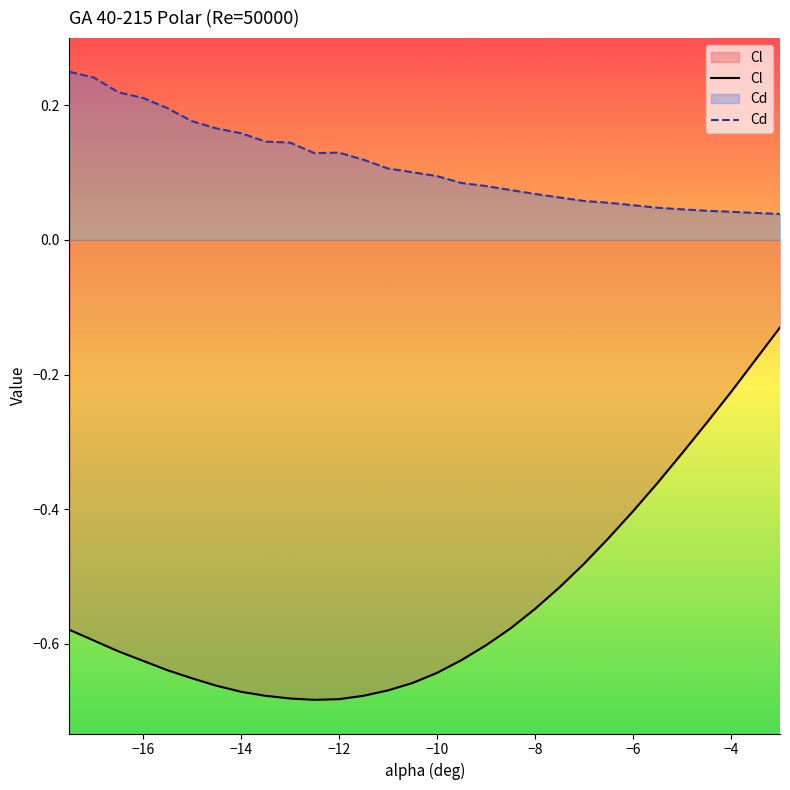

True or false: Cl and Cd cross at least once.

False